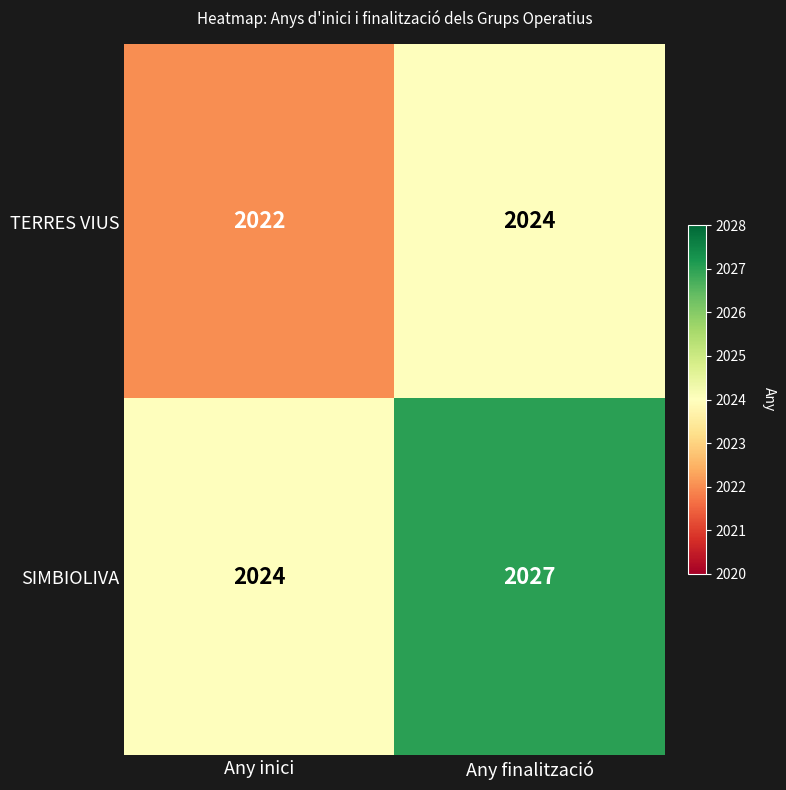

At how many categories does at least one series exceed 2025?

1